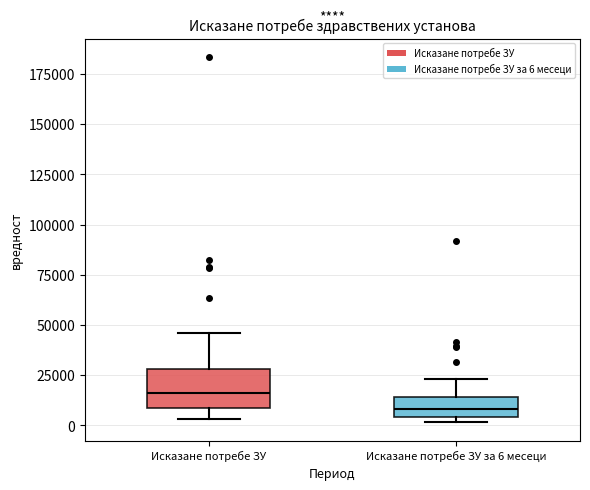

Reading left to right, read every box against the y-axis: the position of its median line, the range the box covers, and the ends of its whiskers. The values are not printed on the chart, so give them approximately, as read against the axis.

Исказане потребе ЗУ: median 15000, box 10000 to 30000, whiskers 5000 to 45000
Исказане потребе ЗУ за 6 месеци: median 10000, box 5000 to 15000, whiskers 0 to 25000